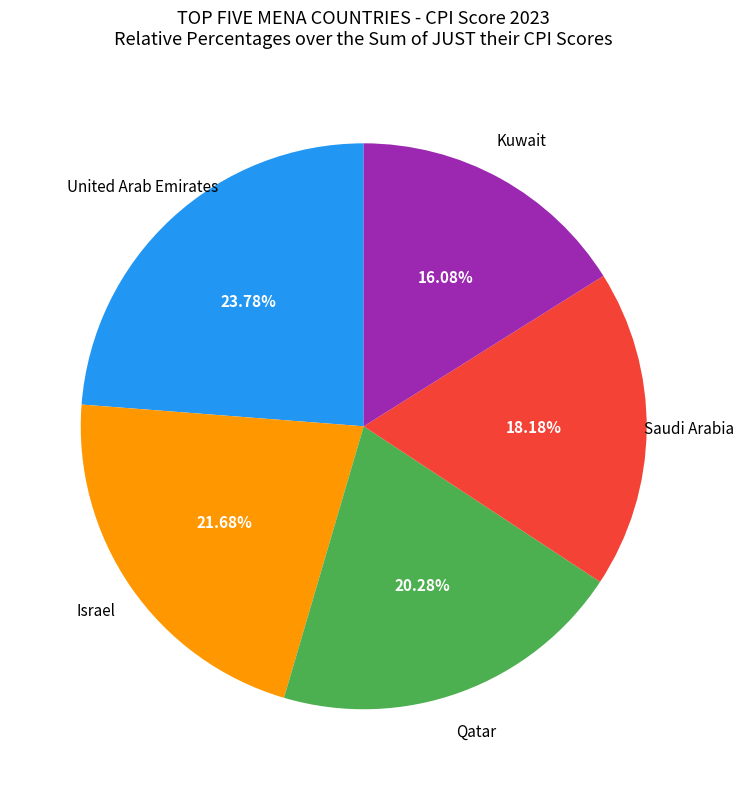

How many slices are in this pie chart?

5